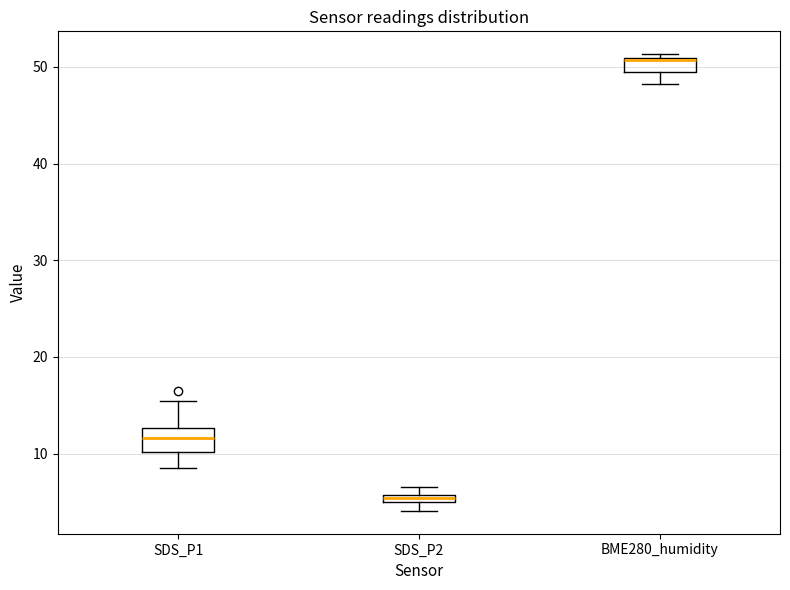

Where is the upper edge of the box for SDS_P1 on the y-axis? The values are not printed on the chart, so give them approximately, as read against the axis.

13